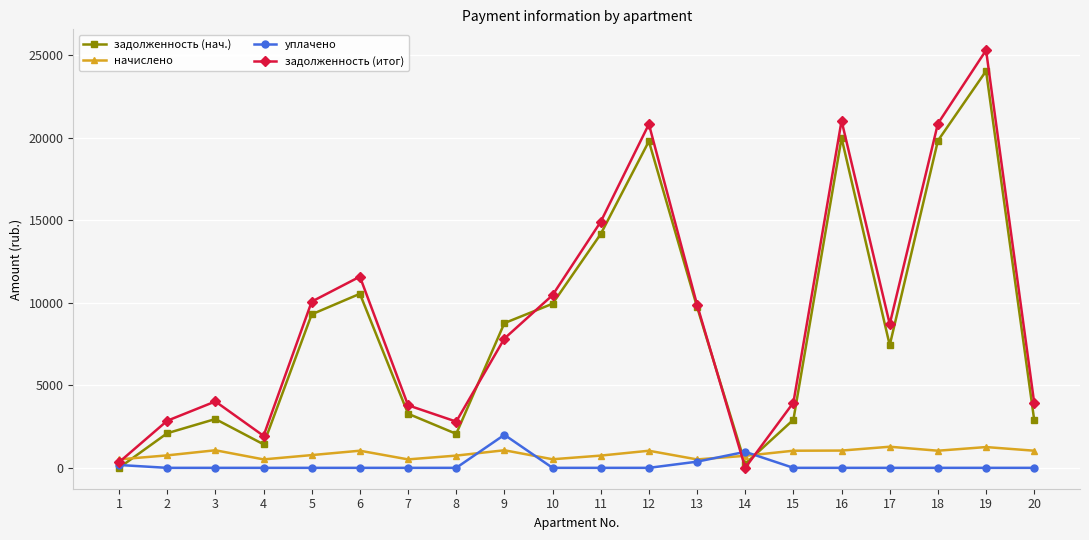

What is the sum of all начислено values?

17205.6